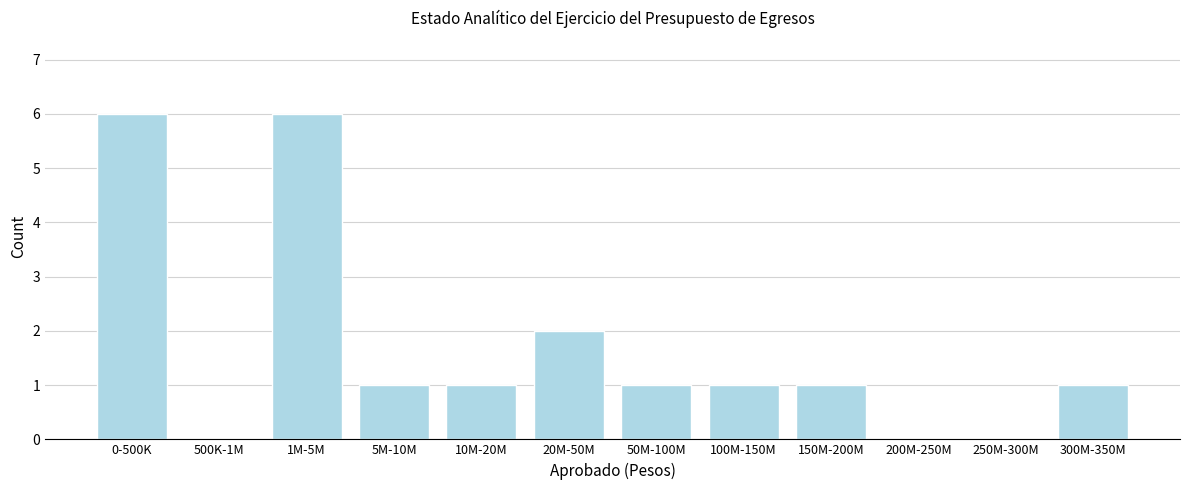

Reading right to left, extract all data points from this chart.

300M-350M=1	250M-300M=0	200M-250M=0	150M-200M=1	100M-150M=1	50M-100M=1	20M-50M=2	10M-20M=1	5M-10M=1	1M-5M=6	500K-1M=0	0-500K=6